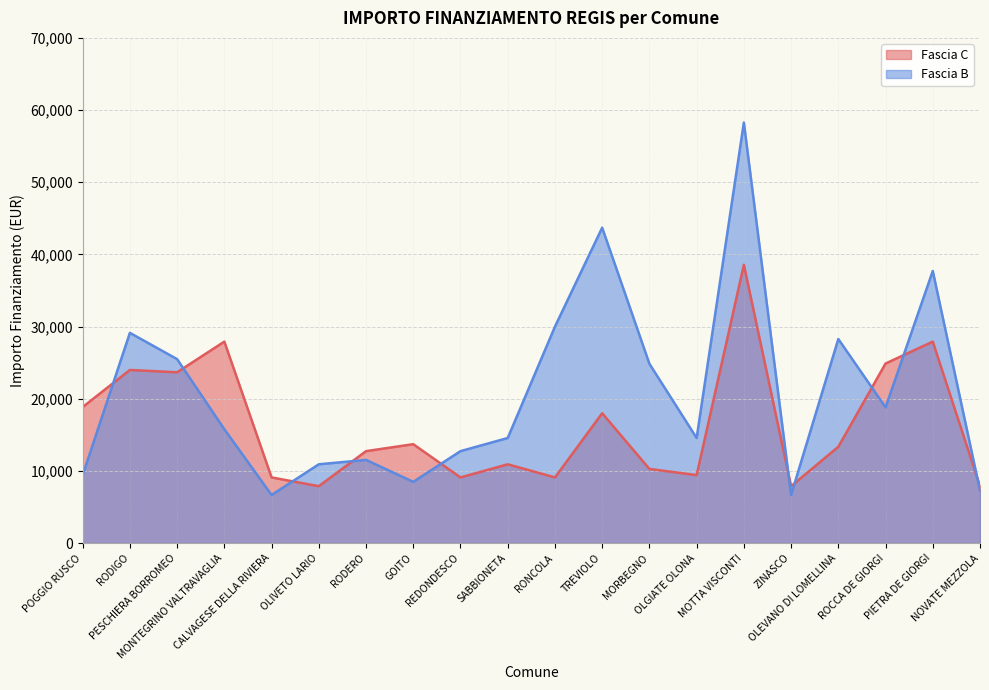

What is the difference between the maximum and minimum values in the Fascia C series?

30674